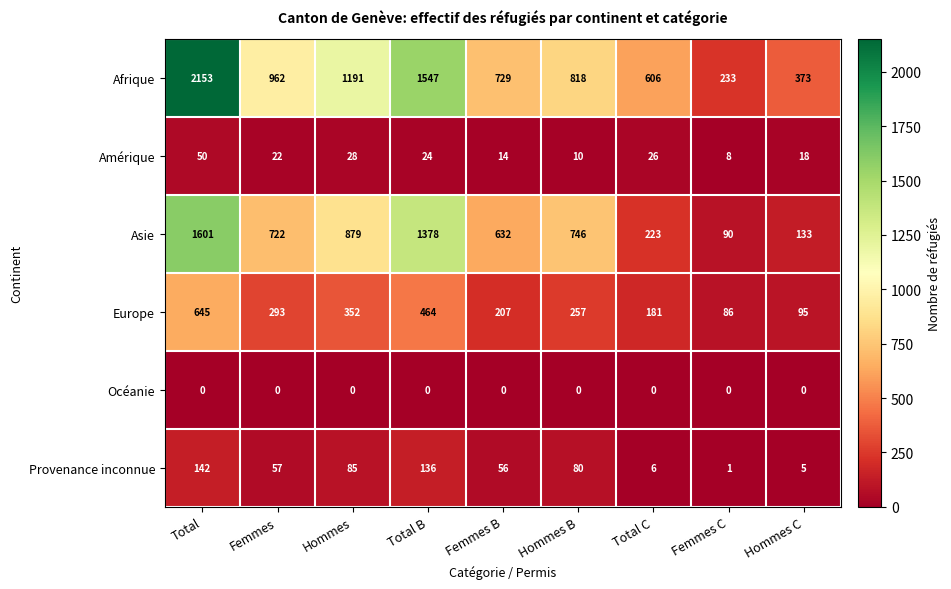

What is the difference between the maximum and minimum values in the Europe series?

559